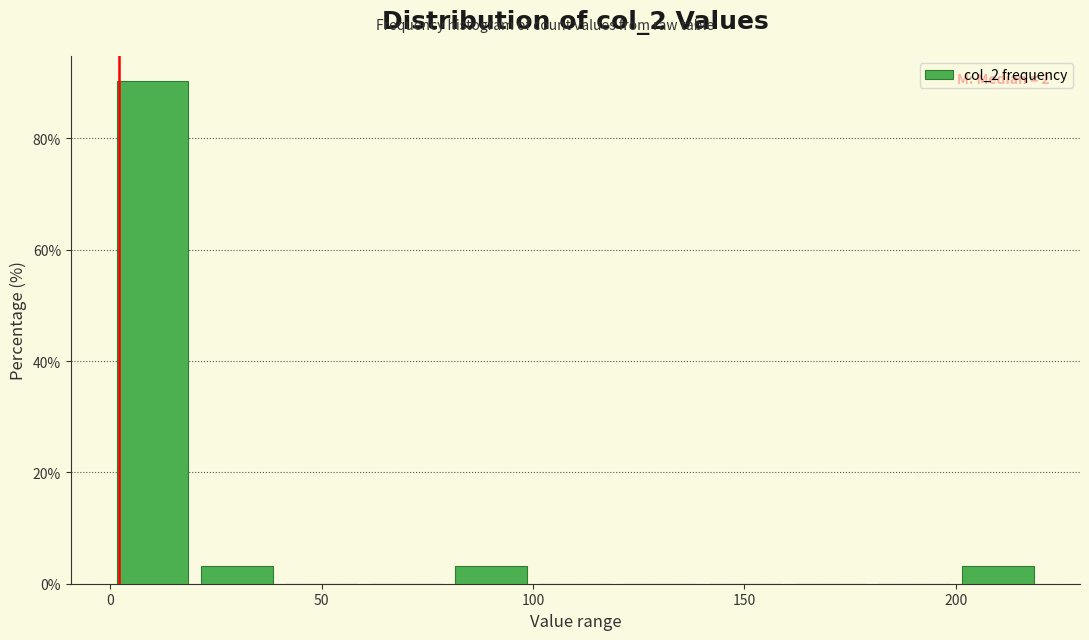

Over which range of the x-axis is the bar tallest?

0 to 20